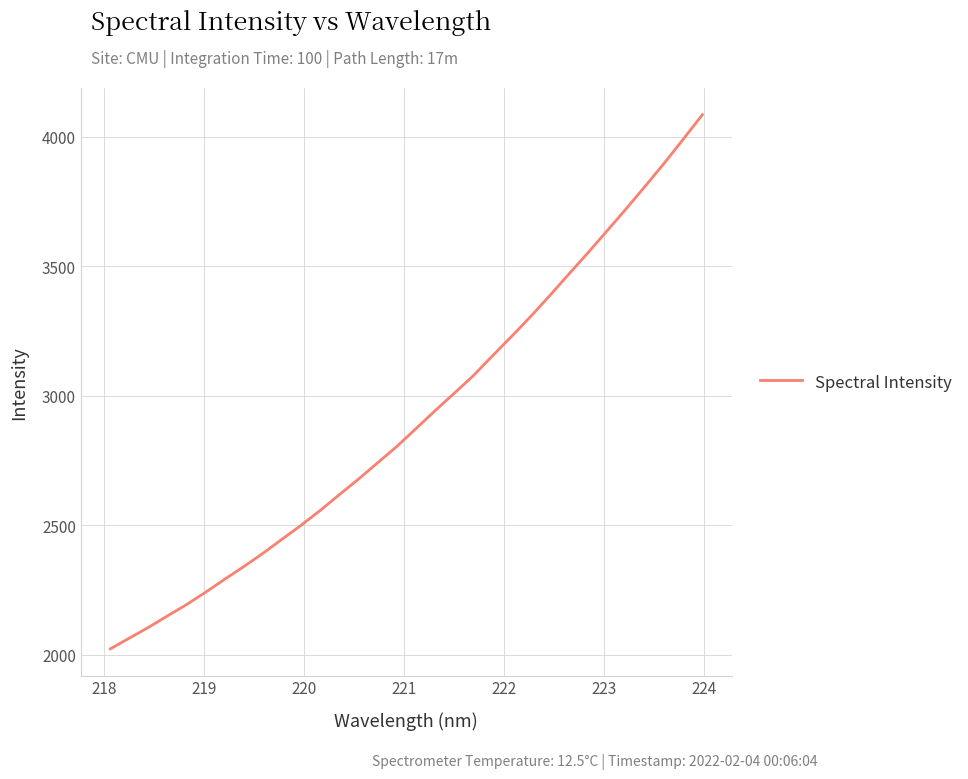

True or false: the data has more than 1 interior local peaks.

False